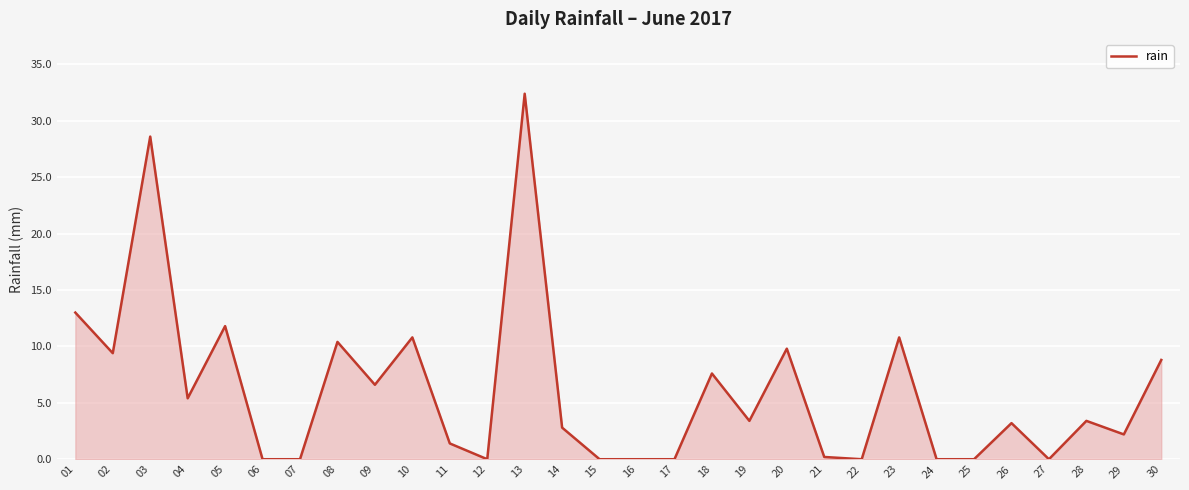

The chart shows a value of 32.4 at 13. True or false?

True